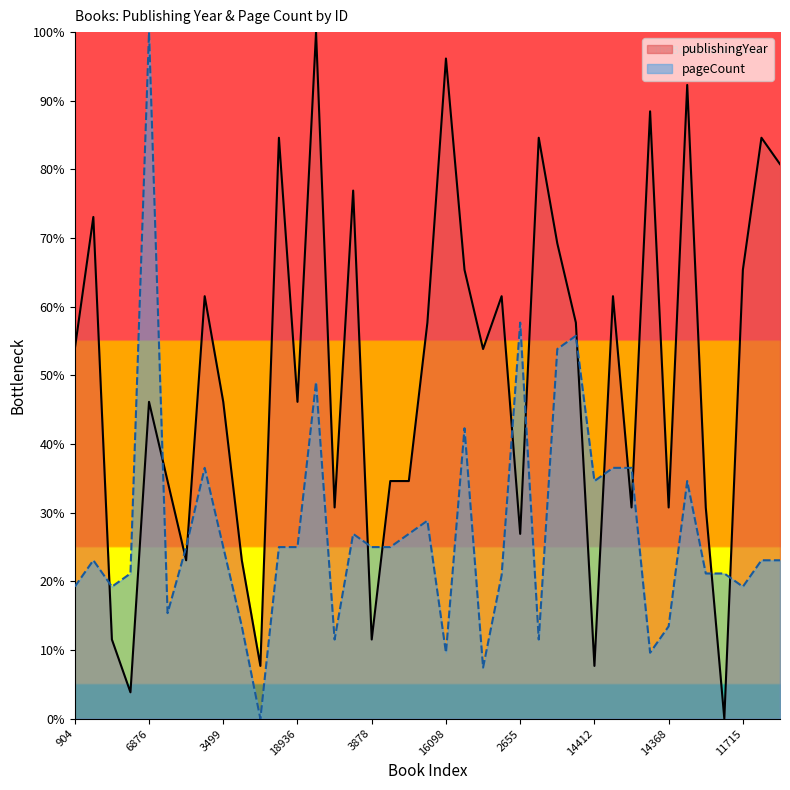

Which category has the highest value in the pageCount series?

6876